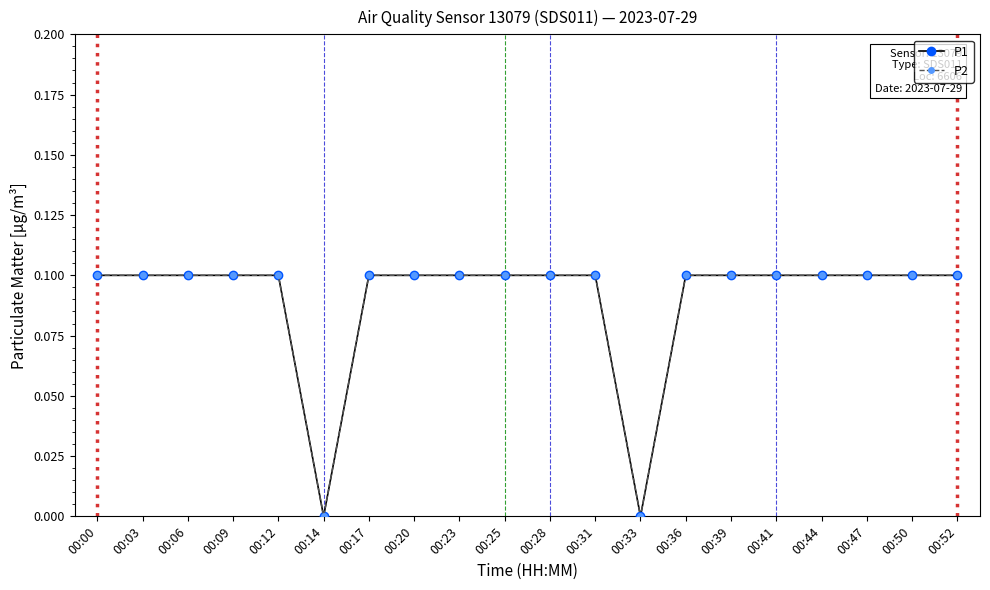

Does the chart have visible grid lines?

No